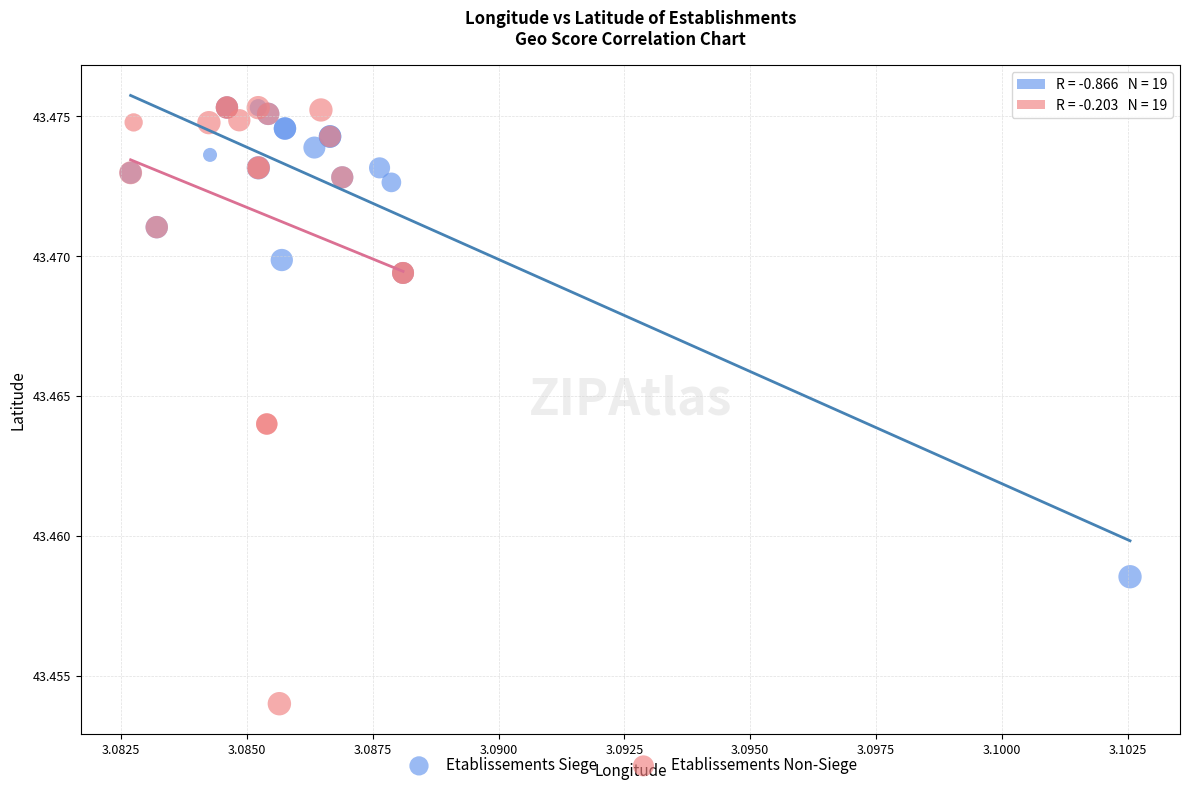

What are all the series names shown in the legend?

Etablissements Siege, Etablissements Non-Siege